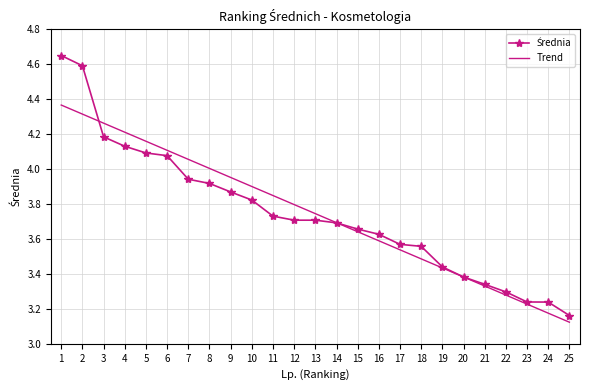

The value of Trend at 2 is 6.0. True or false?

False